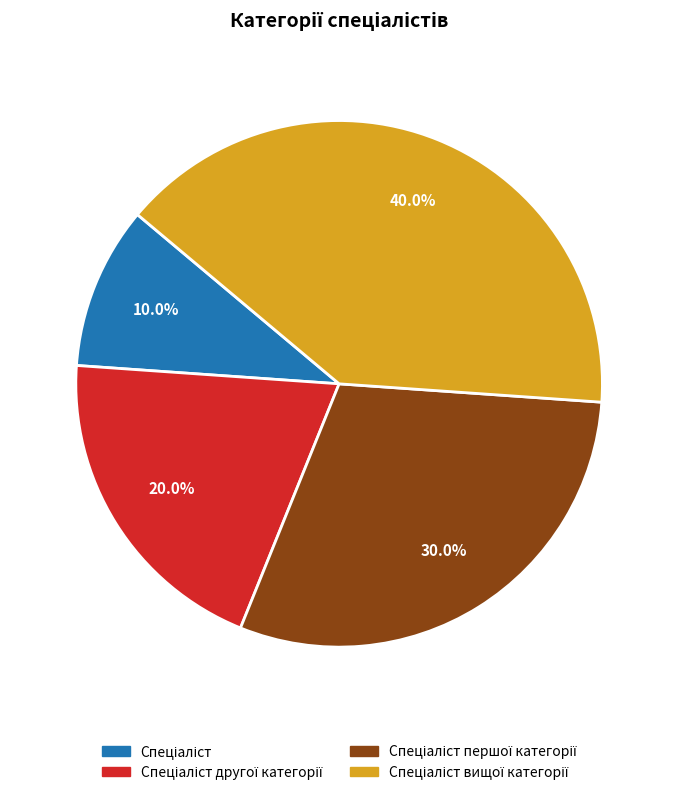

Is there a majority slice in this chart?

No